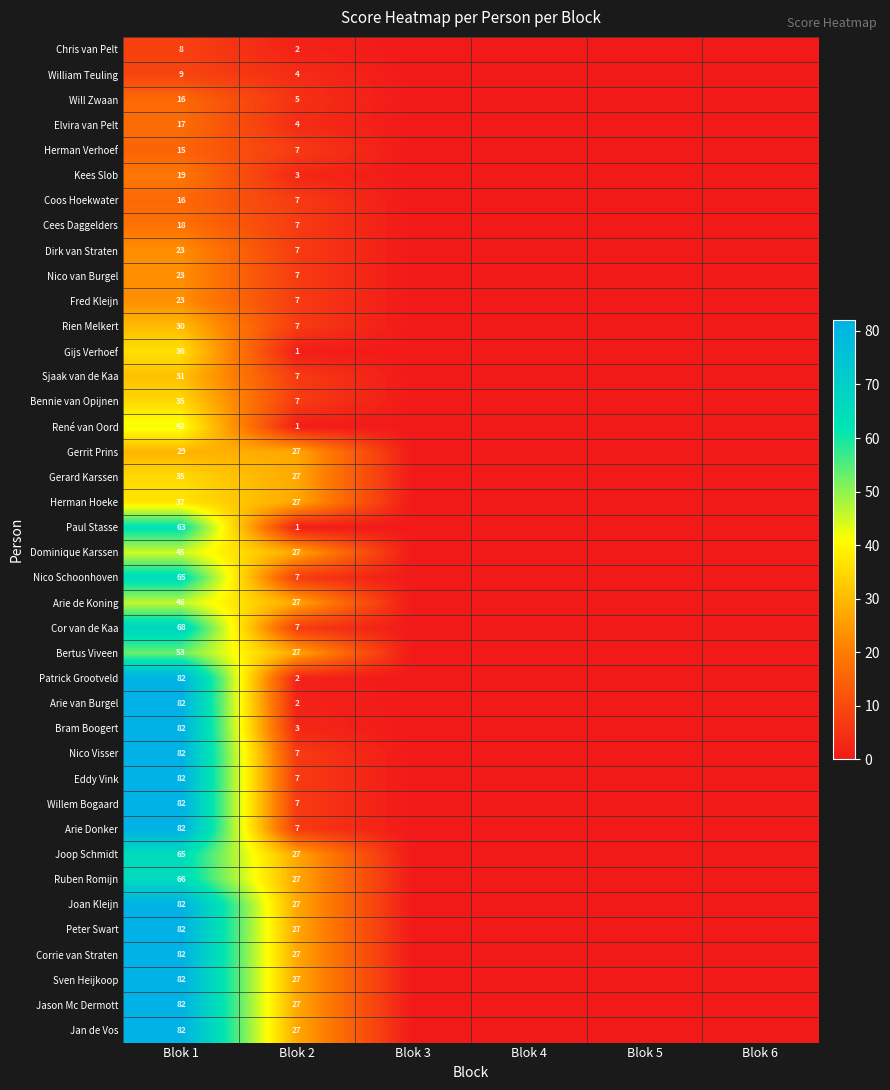

What is the difference between the Joan Kleijn values at Blok 2 and Blok 1?

55